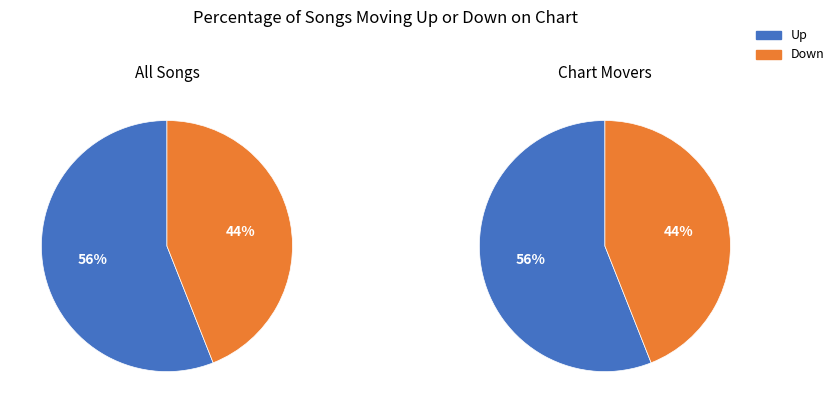

How many slices are in this pie chart?

2